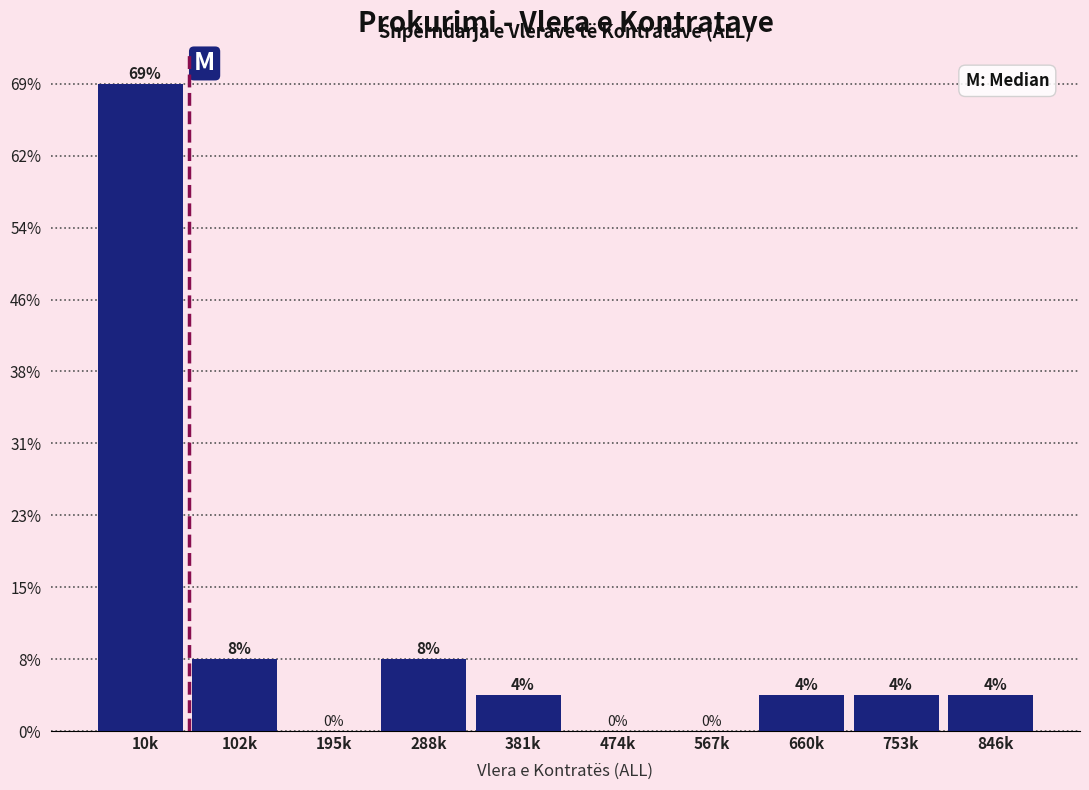

Are the bars horizontal?

No